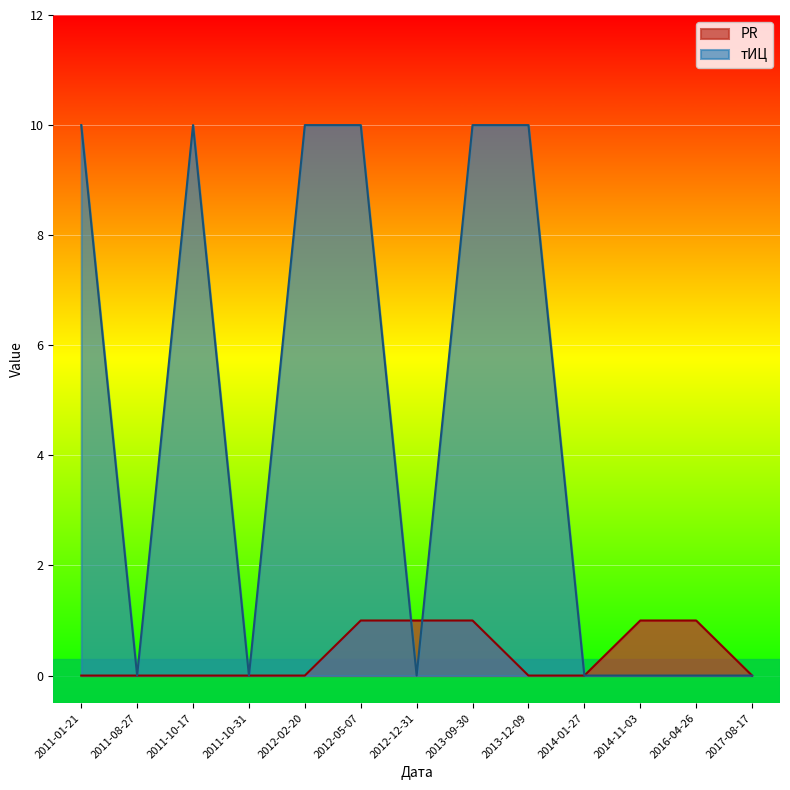

What are all the series names shown in the legend?

PR, тИЦ